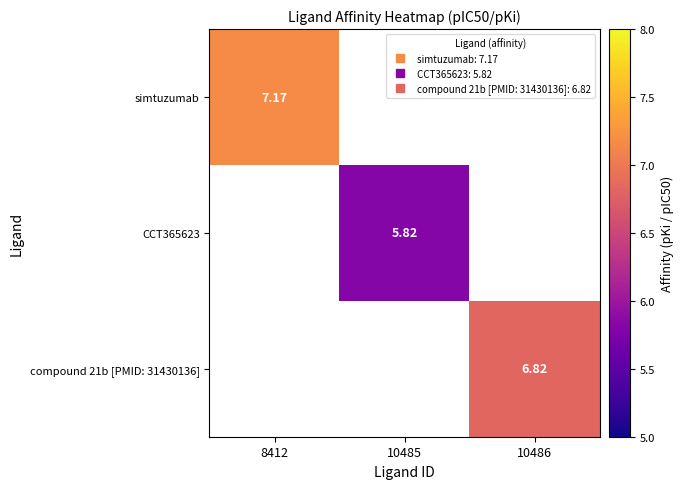

The value of compound 21b [PMID: 31430136] at 10486 is 10.2. True or false?

False